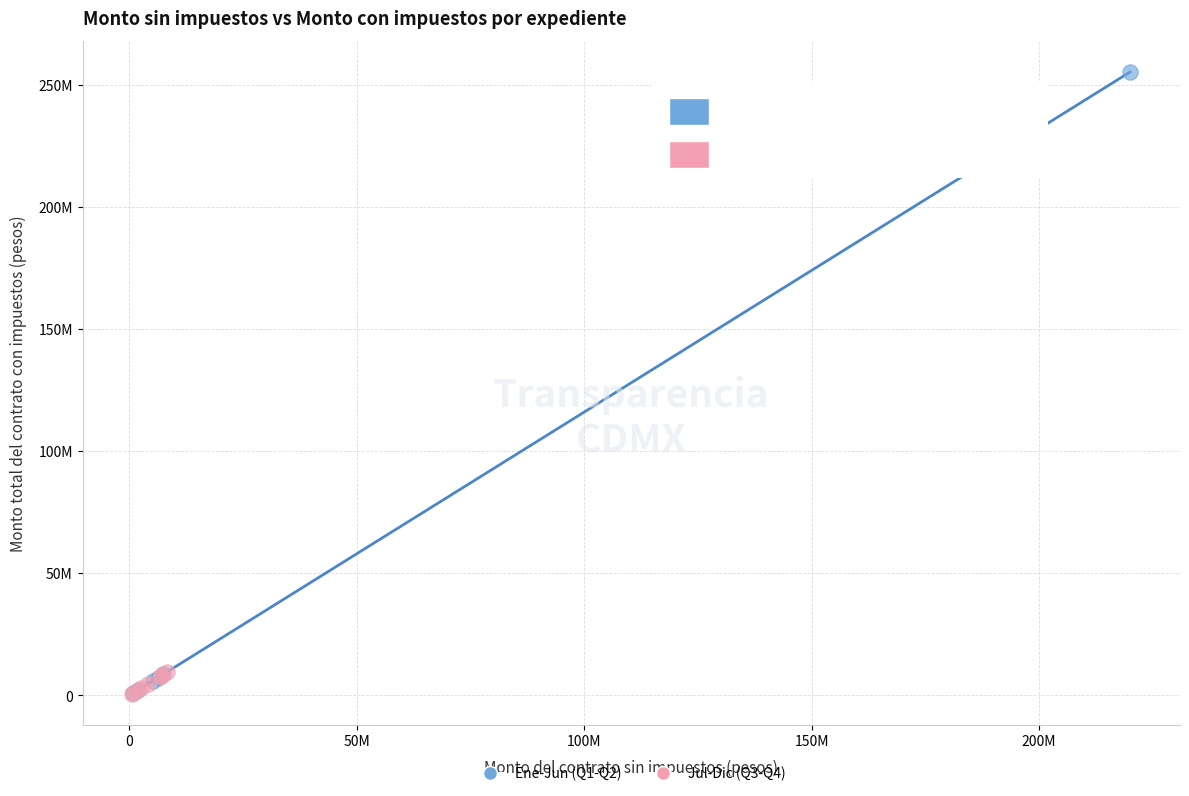

What are all the series names shown in the legend?

Ene-Jun (Q1-Q2), Jul-Dic (Q3-Q4)